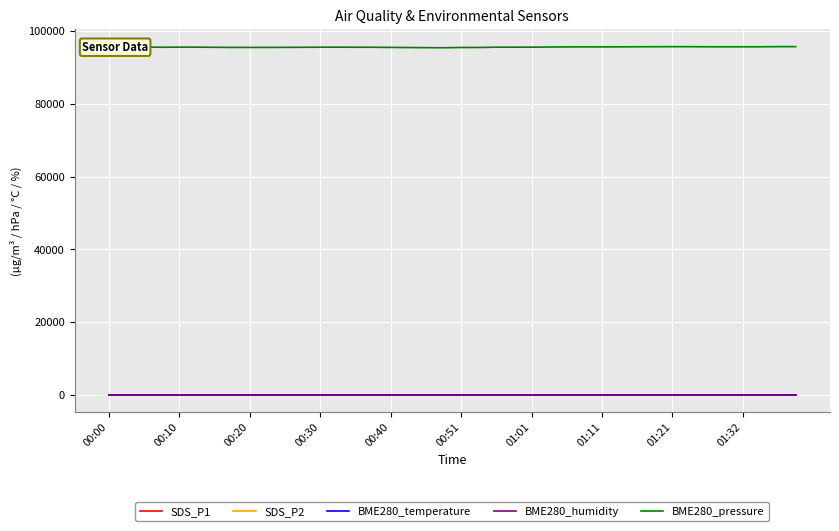

True or false: BME280_pressure and SDS_P1 intersect in this chart.

False